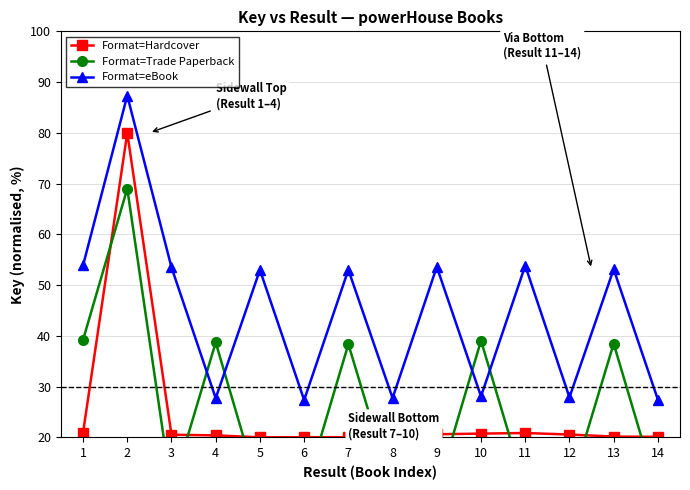

After their last crossing, which series has the higher values: Format=Hardcover or Format=Trade Paperback?

Format=Hardcover